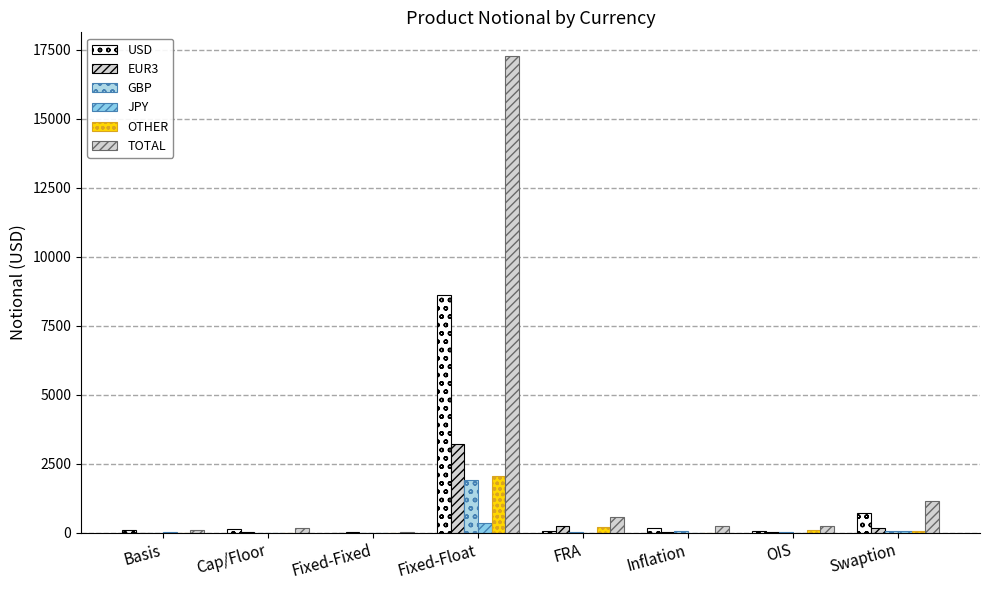

At which category is the sum across all series the highest?

Fixed-Float